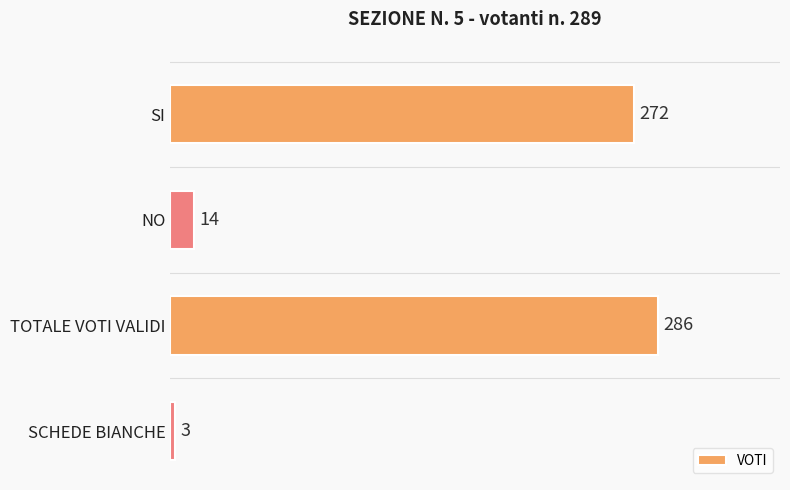

What is the average value?

144